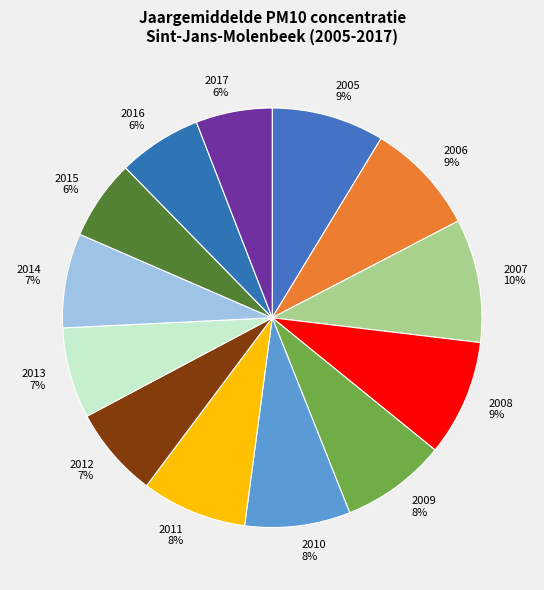

Which category has the biggest portion of the pie?

2007